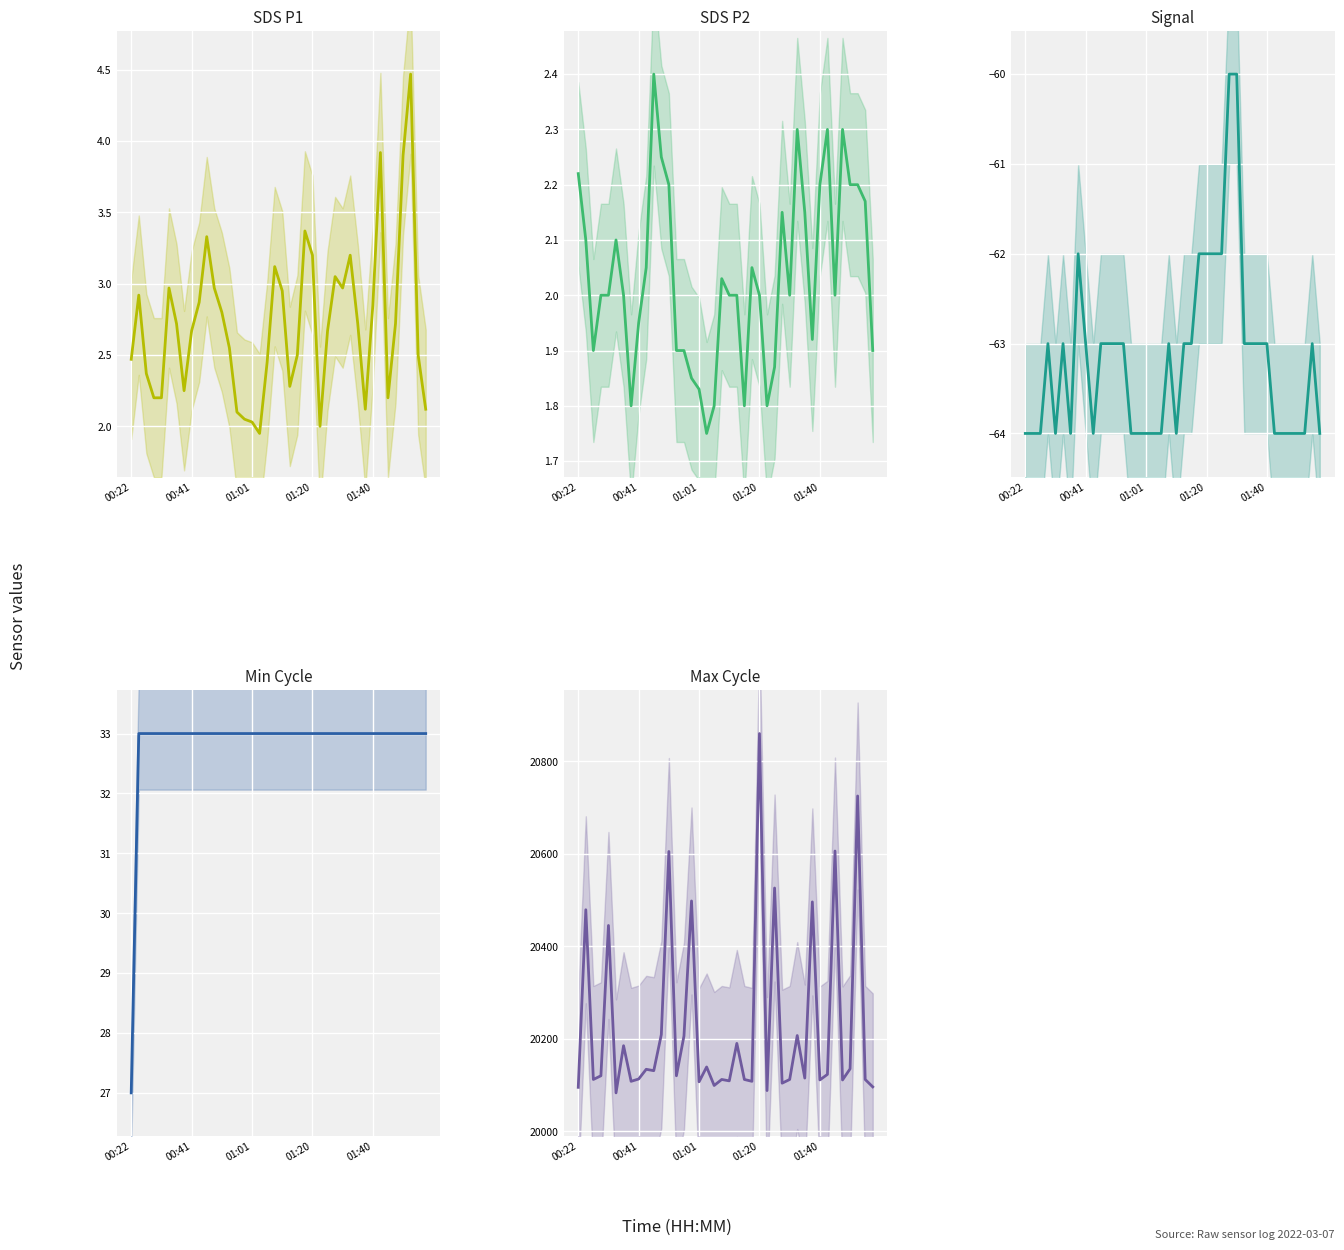

What is the difference between the SDS P2 values at 33 and 17?

0.5